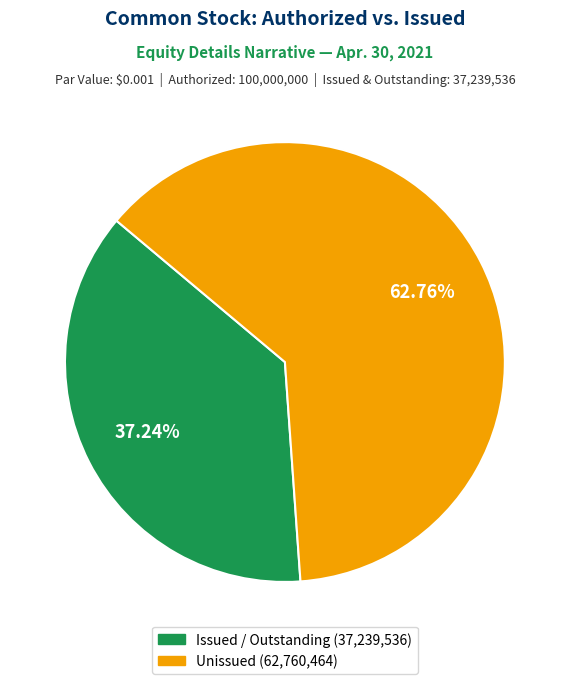

Is there any slice that represents more than half of the pie?

Yes